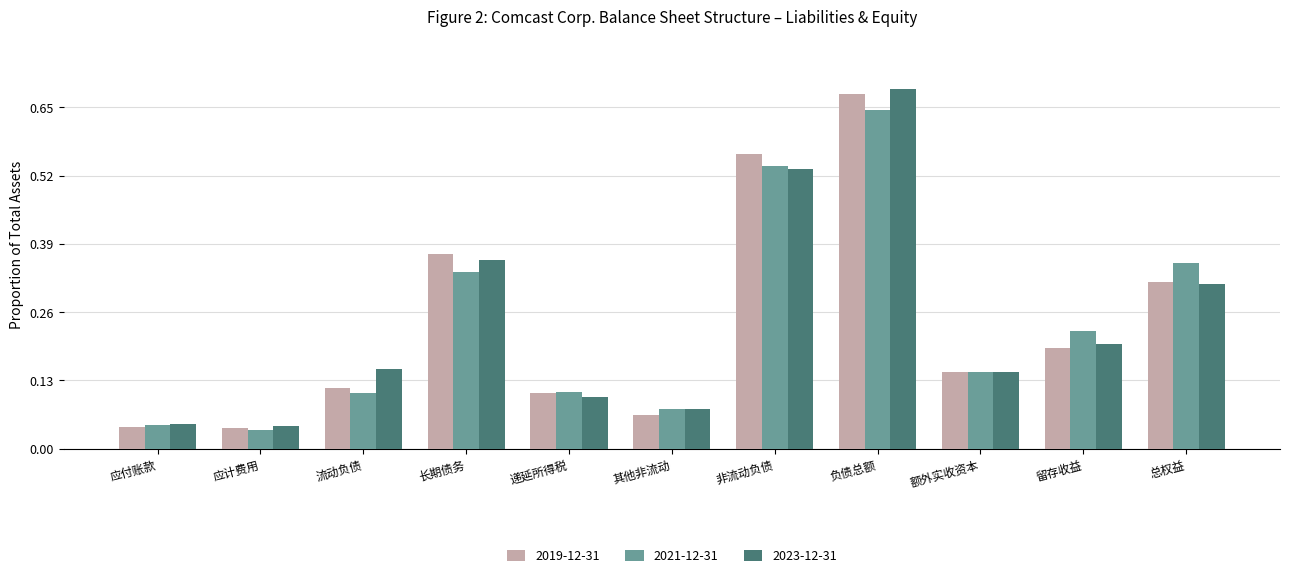

At which category is the sum across all series the highest?

负债总额